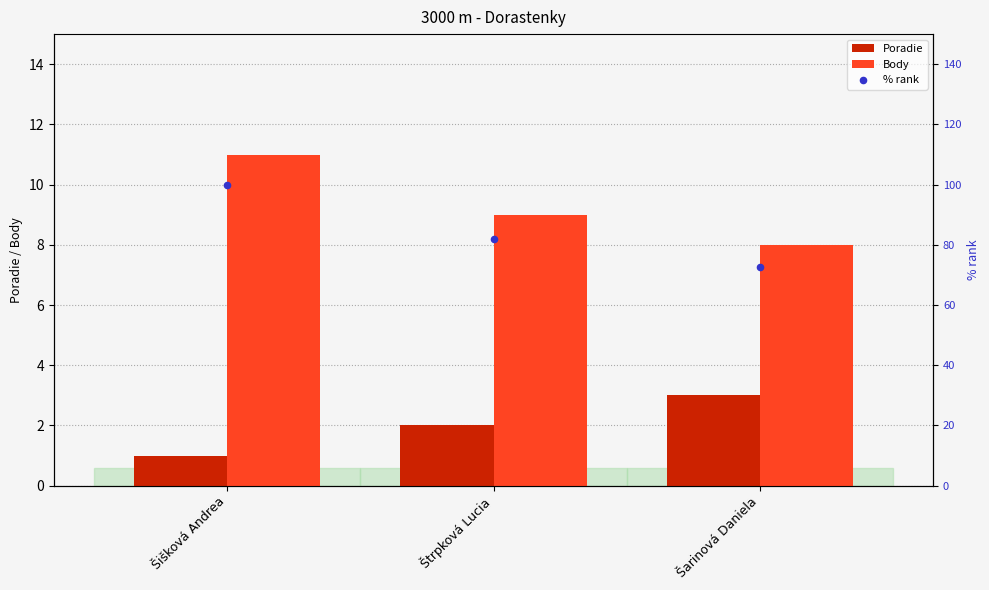

What is the total value across all series at Šarinová Daniela?

83.7